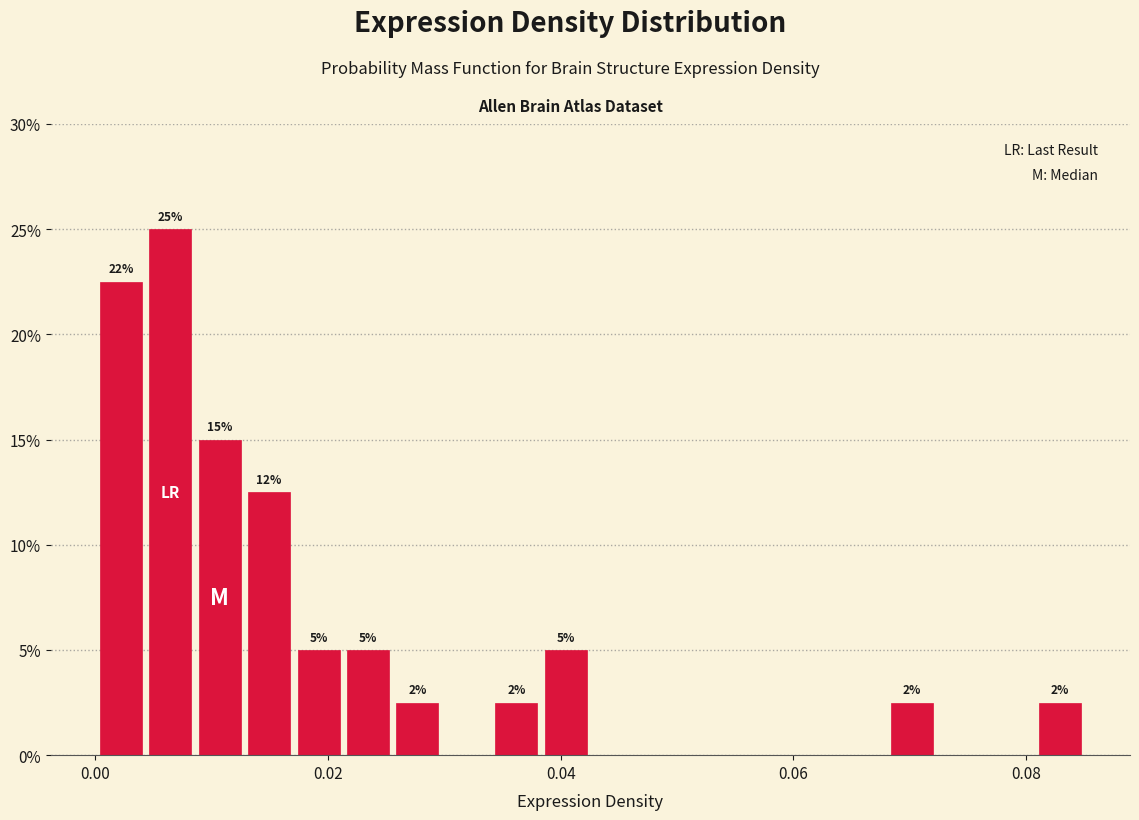

Read against the x-axis, roughly where is the centre of the tallest bar?

0.006